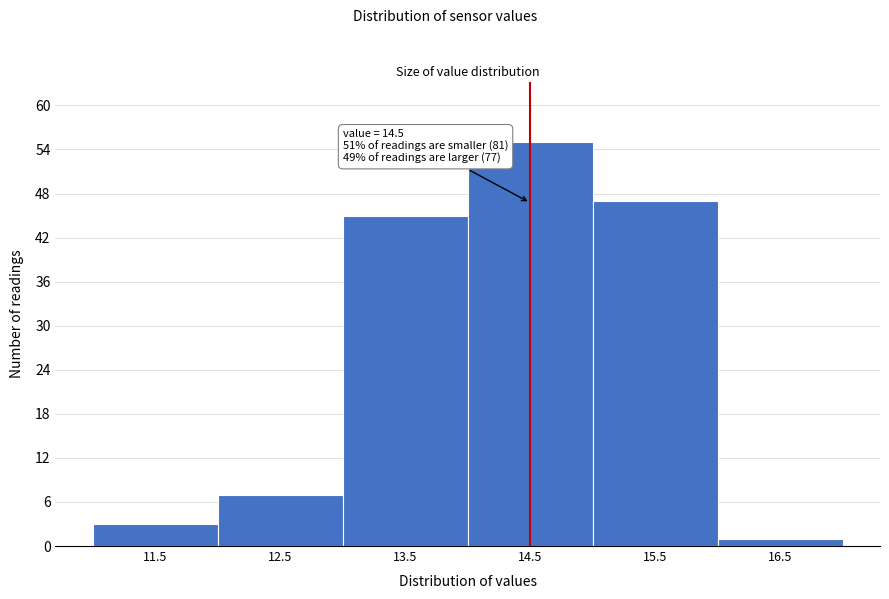

Over which range of the x-axis is the bar tallest?

14 to 15